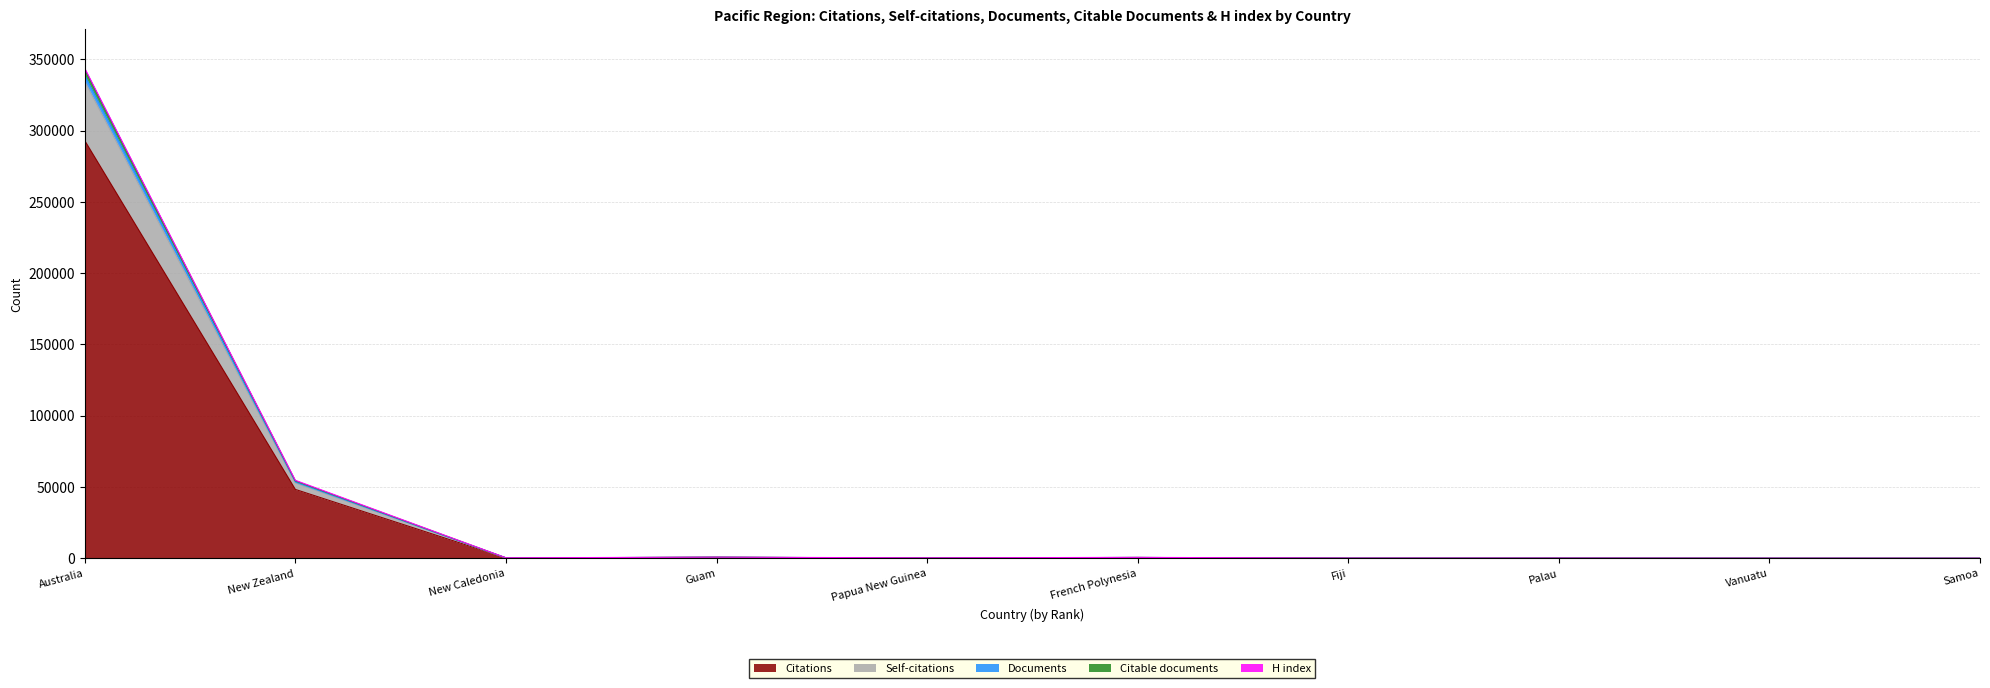

Which has a higher value, Palau or Guam?

Guam